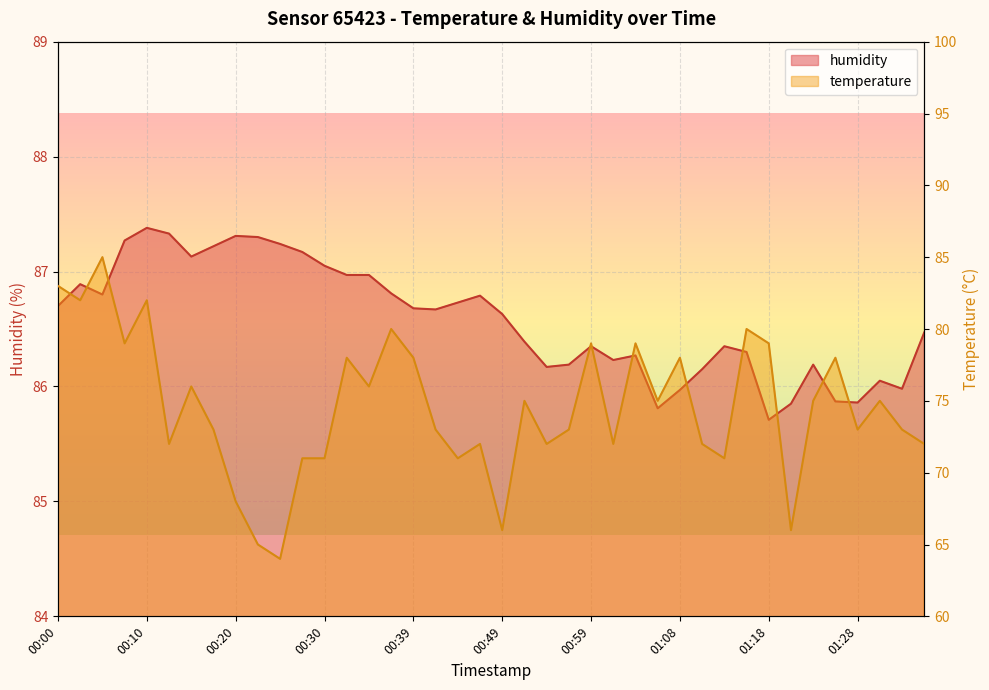

Where does the humidity series first go above 86?

00:00